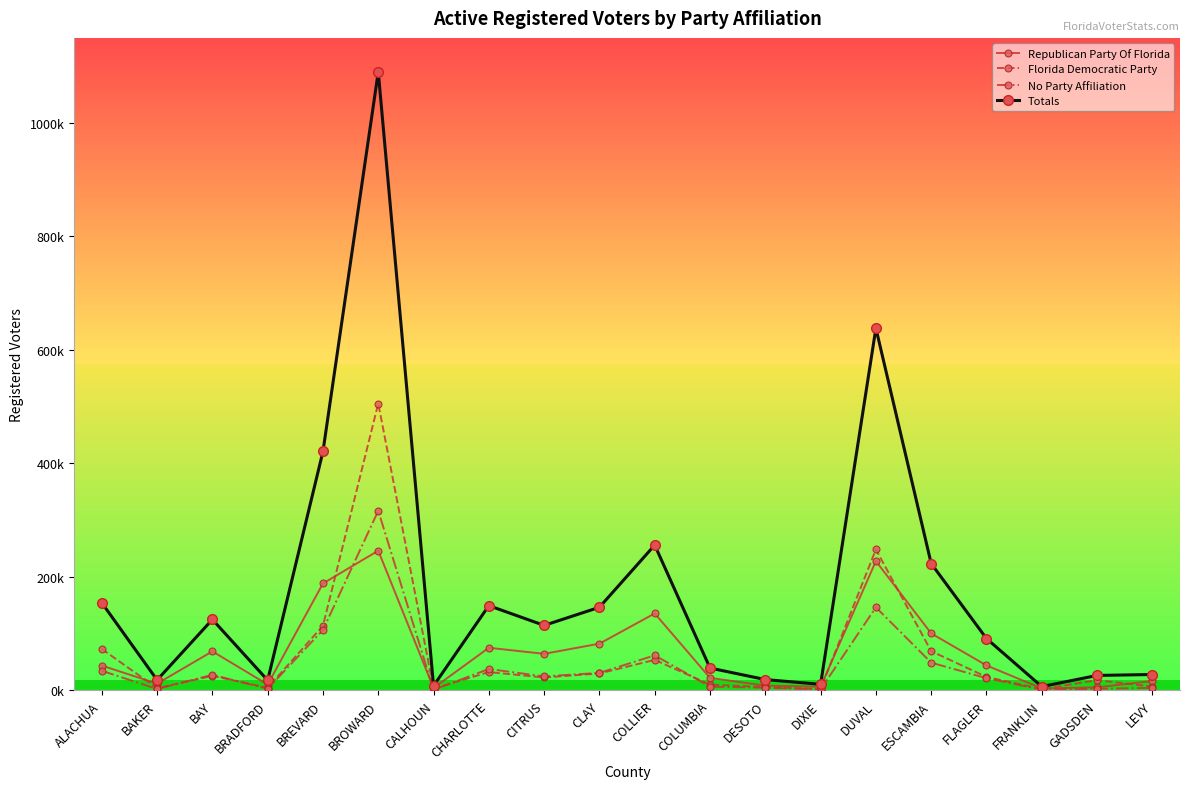

What is the value of the Republican Party Of Florida point at the 7th from the left?

4086